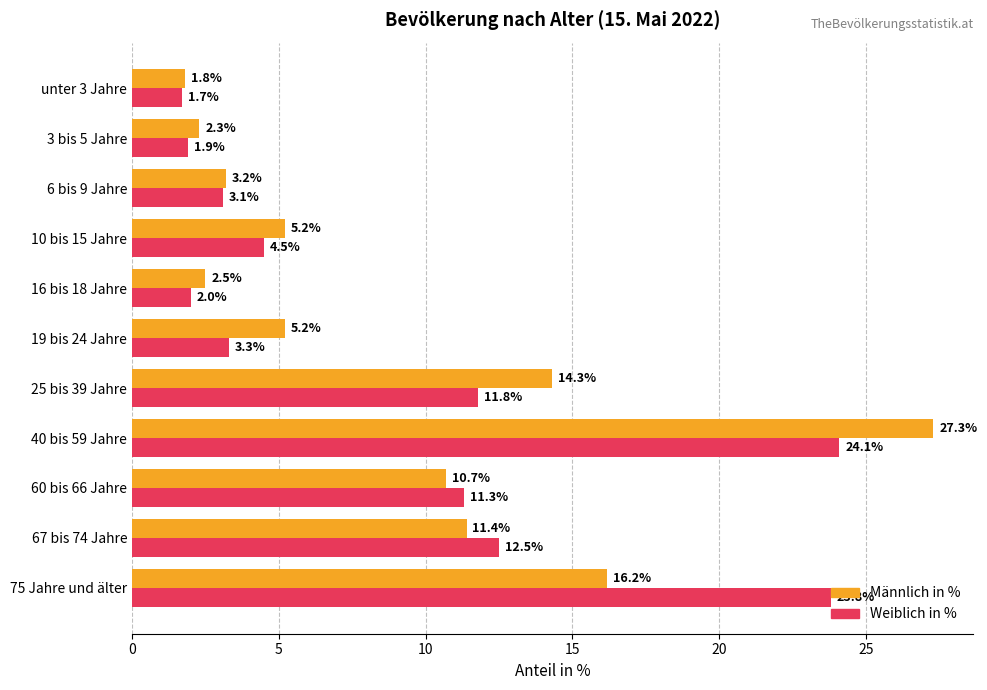

What is the highest value of the Weiblich in % series?

24.1